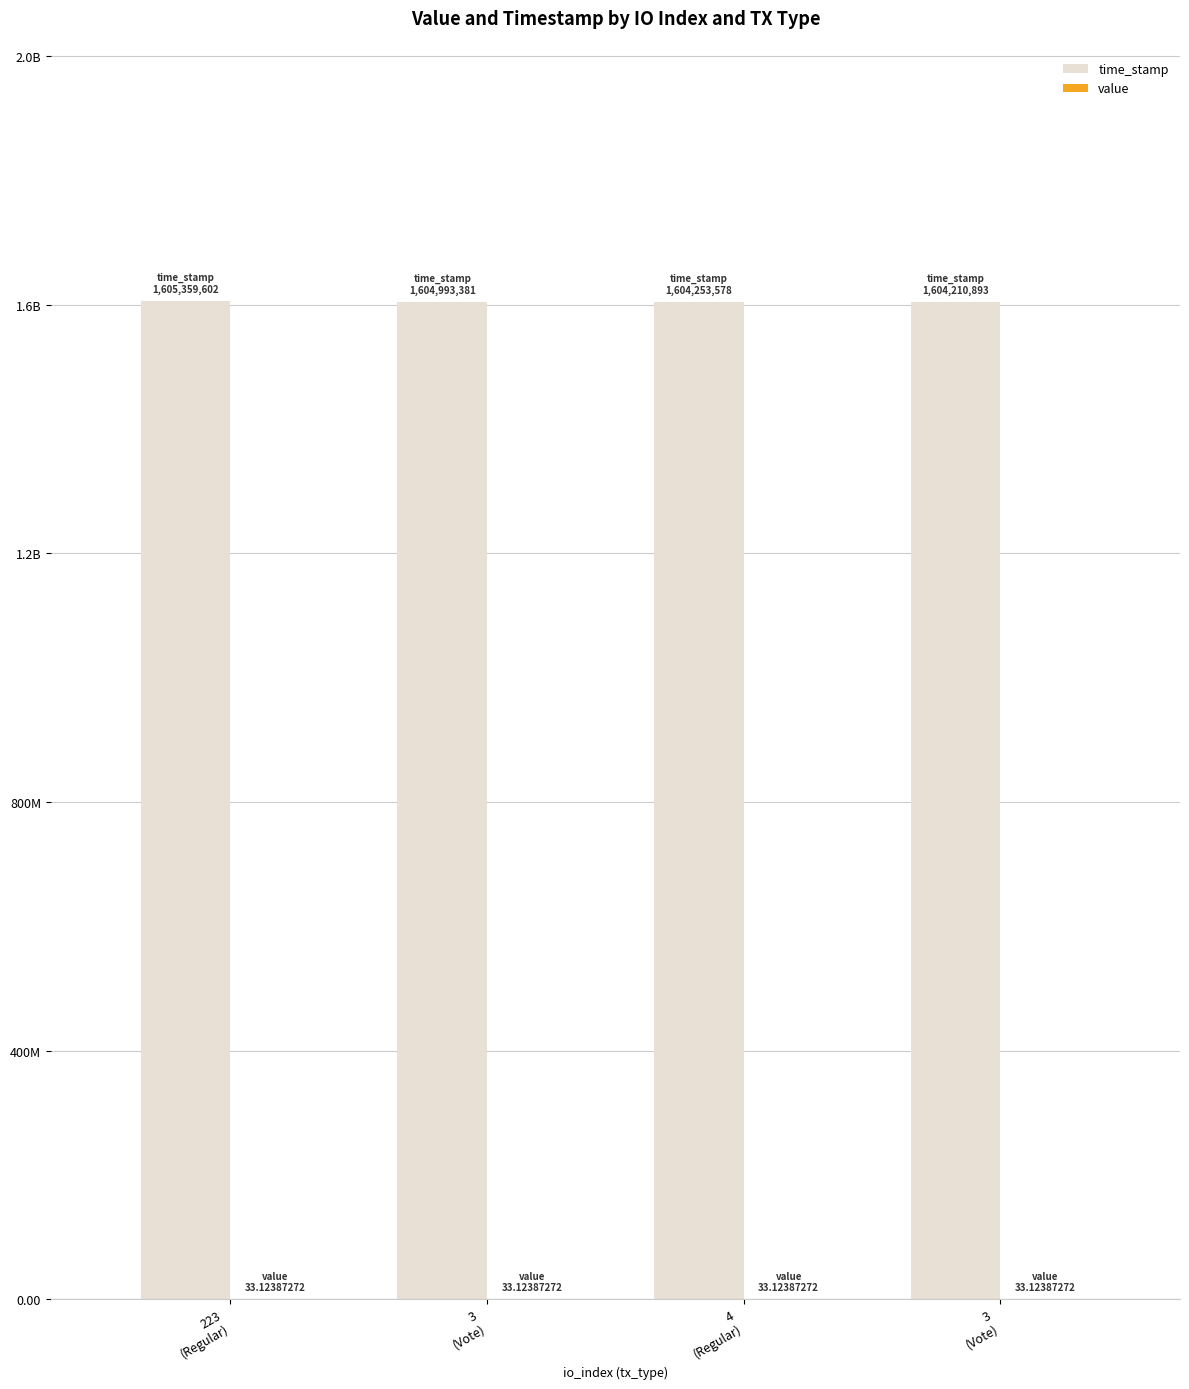

What is the sum of the value values at 223
(Regular) and 3
(Vote)?

66.2